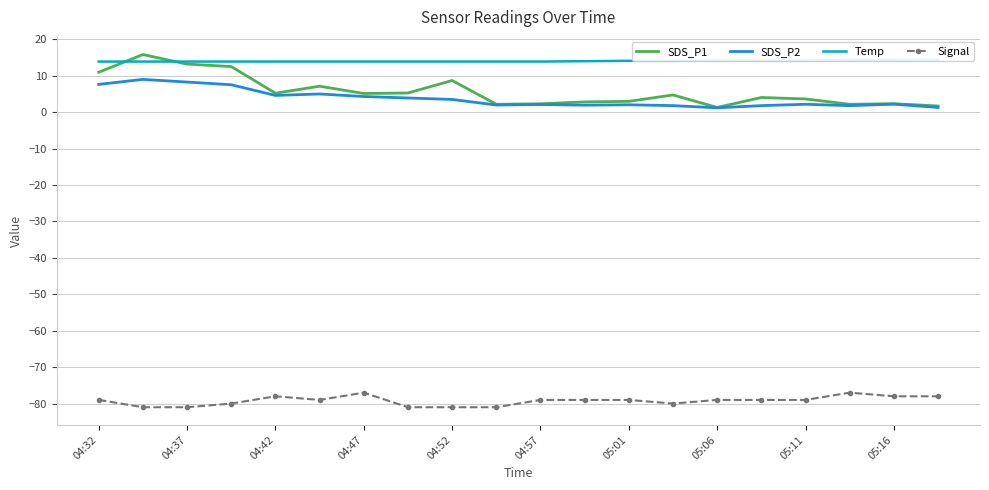

How many series are shown in this chart?

4